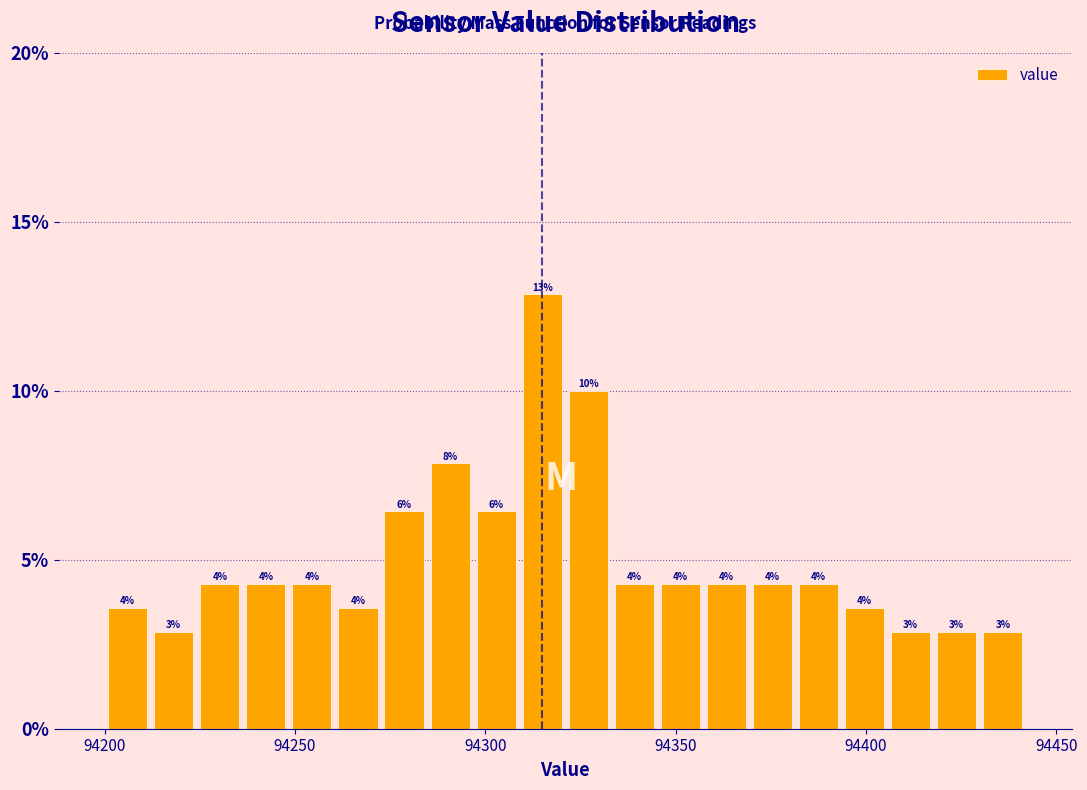

Around what value on the x-axis is the tallest bar? Give the approximate position of its centre, as read against the axis.

94315